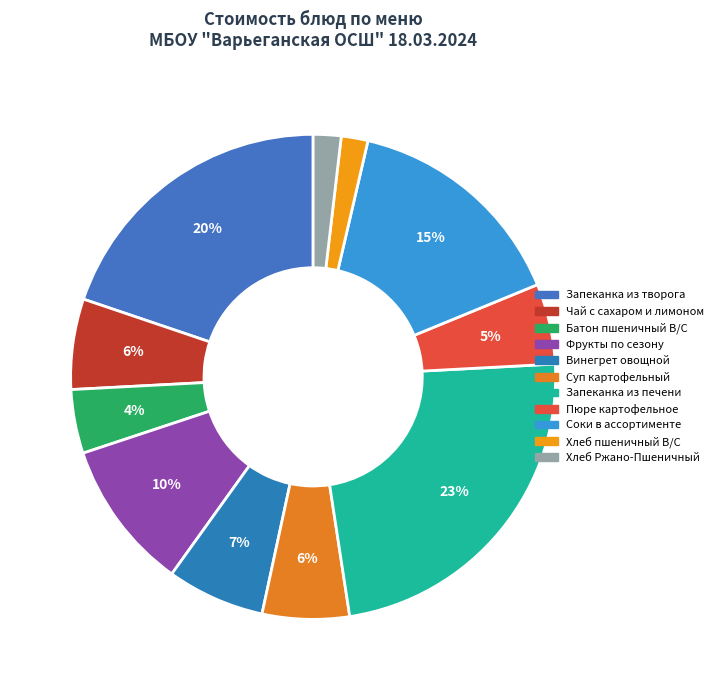

To the nearest percent, what percentage of the pie is Хлеб Ржано-Пшеничный?

2%